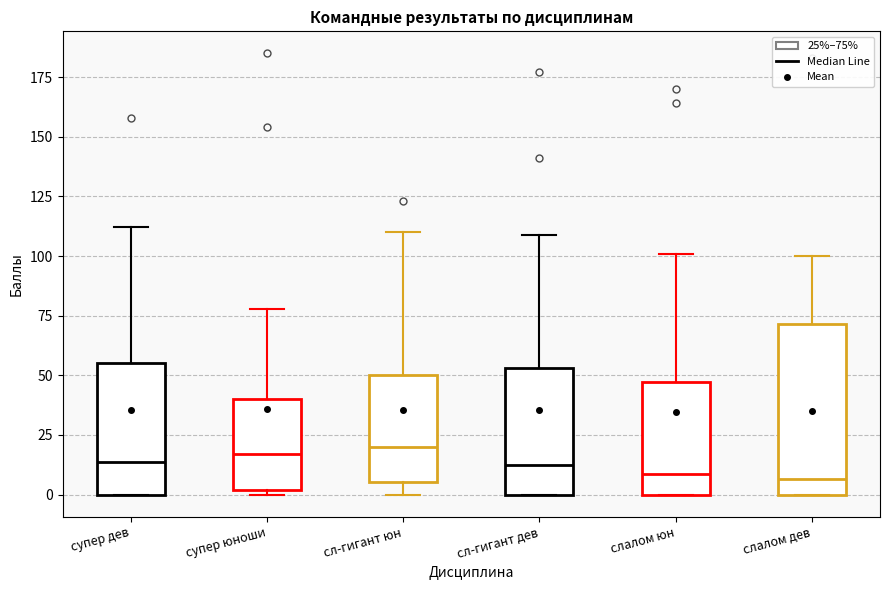

Reading left to right, read every box against the y-axis: the position of its median line, the range the box covers, and the ends of its whiskers. The values are not printed on the chart, so give them approximately, as read against the axis.

супер дев: median 15, box 0 to 55, whiskers 0 to 110
супер юноши: median 15, box 0 to 40, whiskers 0 (just below the box's lower edge) to 80
сл-гигант юн: median 20, box 5 to 50, whiskers 0 to 110
сл-гигант дев: median 15, box 0 to 55, whiskers 0 to 110
слалом юн: median 10, box 0 to 45, whiskers 0 to 100
слалом дев: median 5, box 0 to 70, whiskers 0 to 100